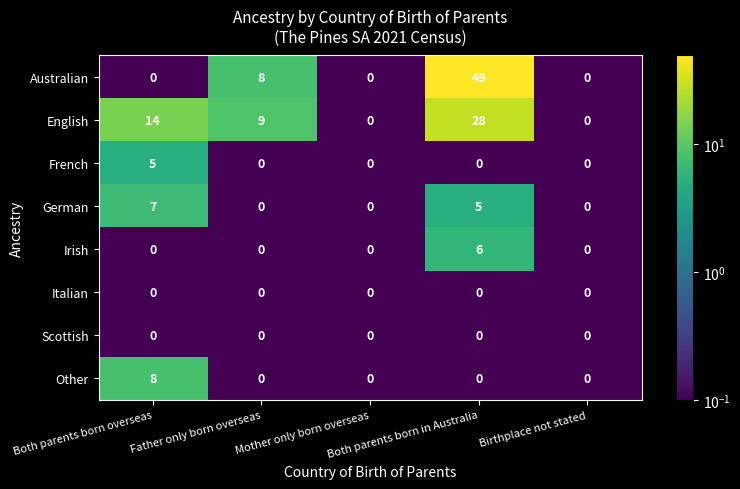

Count the Australian values in the range 0 to 8.

4